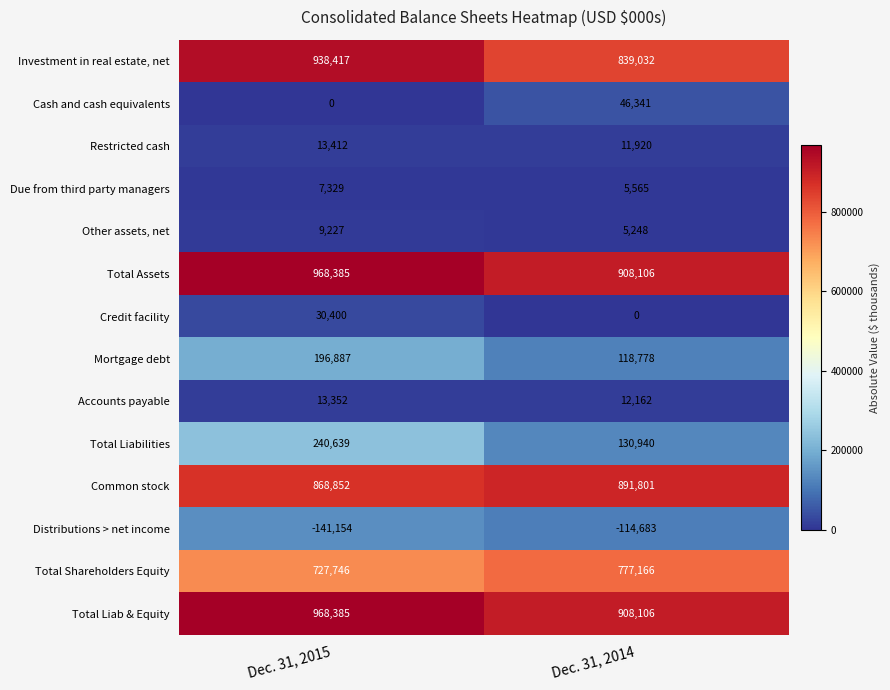

Rank the categories by Distributions > net income value from lowest to highest.

Dec. 31, 2015, Dec. 31, 2014